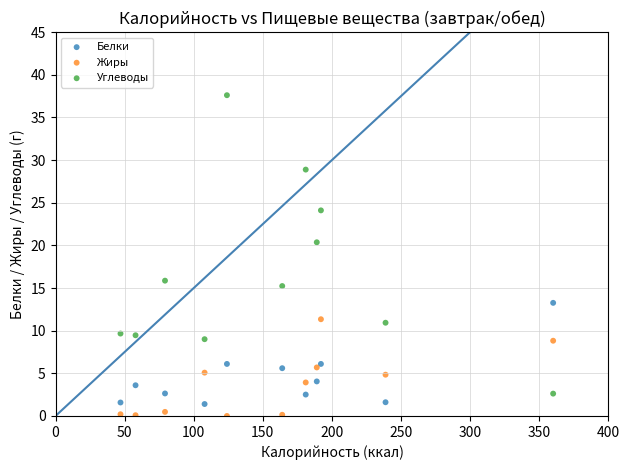

Which series has the largest Y range (max minus min)?

Углеводы